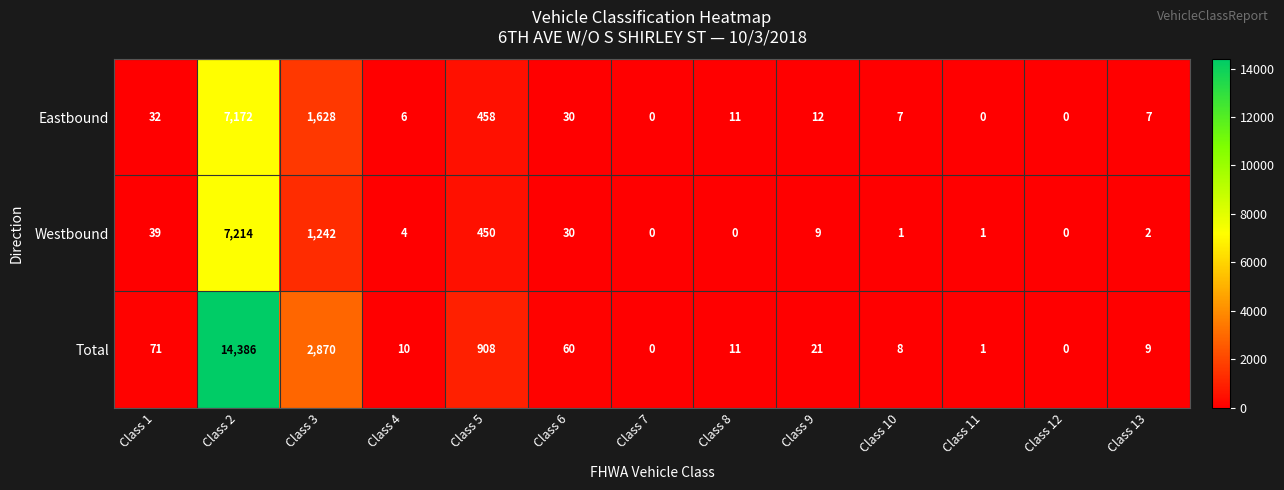

At which category is the sum across all series the highest?

Class 2